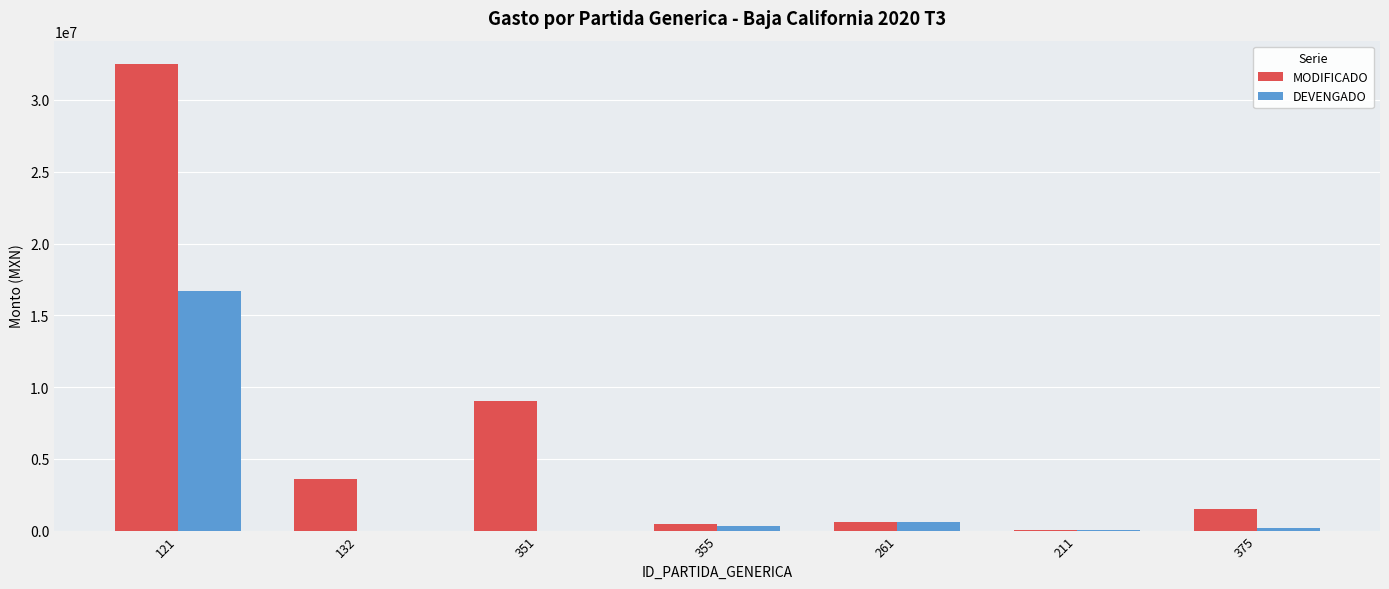

At which category is the sum across all series the highest?

121